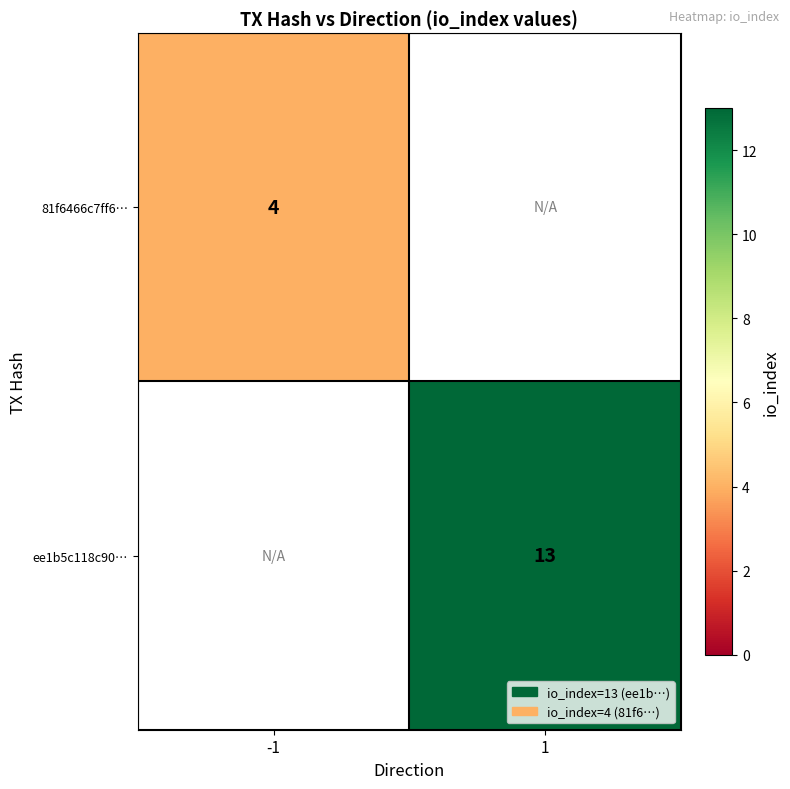

Count the number of categories in the chart.

2